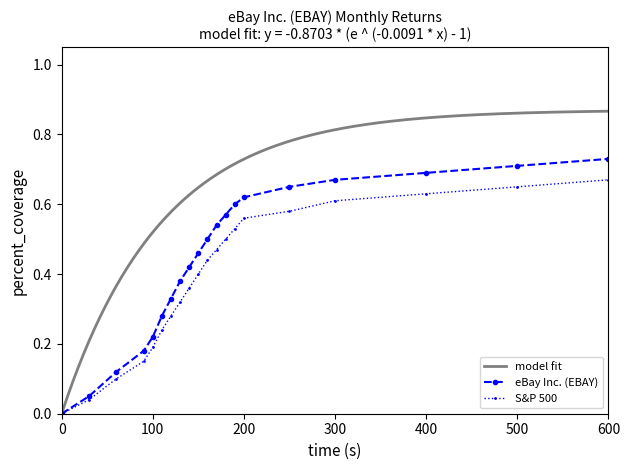

Reading right to left, list all the values displayed in this chart.

EBAY: 0.7	0.7	0.7	0.7	0.7	0.6	0.6	0.6	0.5	0.5	0.5	0.4	0.4	0.3	0.3	0.2	0.2	0.1	0.1	0.0
S&P 500: 0.7	0.7	0.6	0.6	0.6	0.6	0.5	0.5	0.5	0.4	0.4	0.4	0.3	0.3	0.2	0.2	0.1	0.1	0.0	0.0